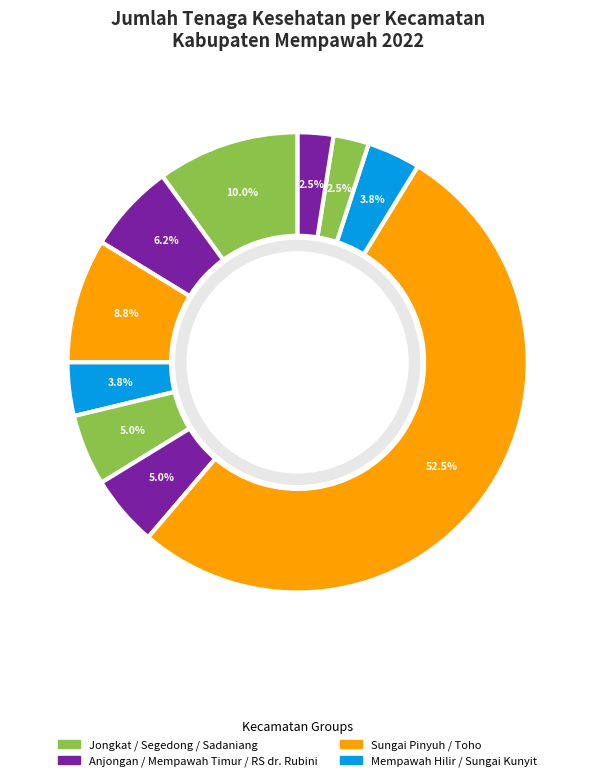

How many slices are in this pie chart?

10